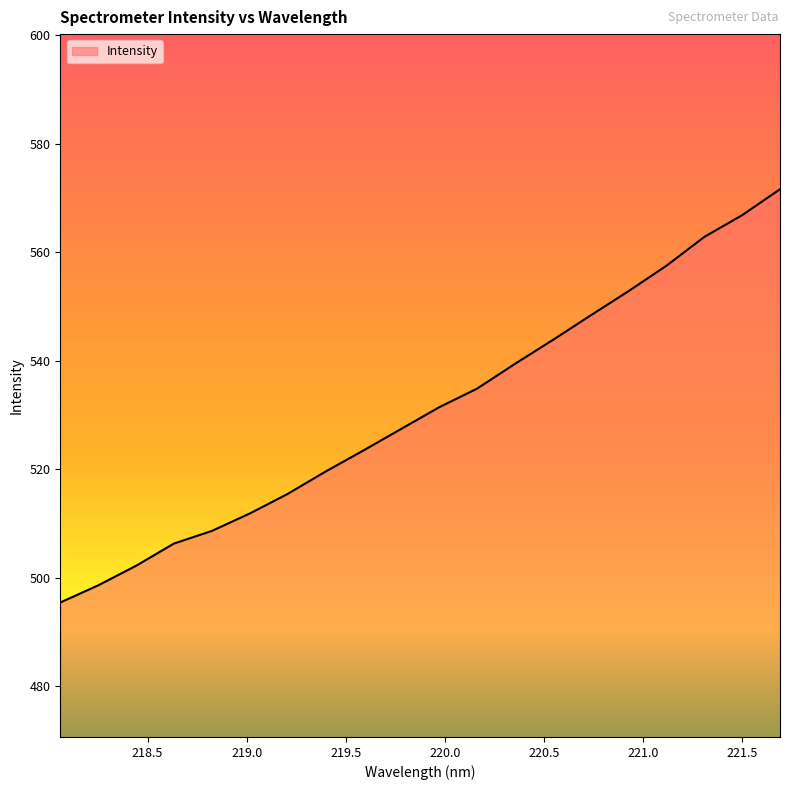

What is the minimum value shown in the chart?

495.5